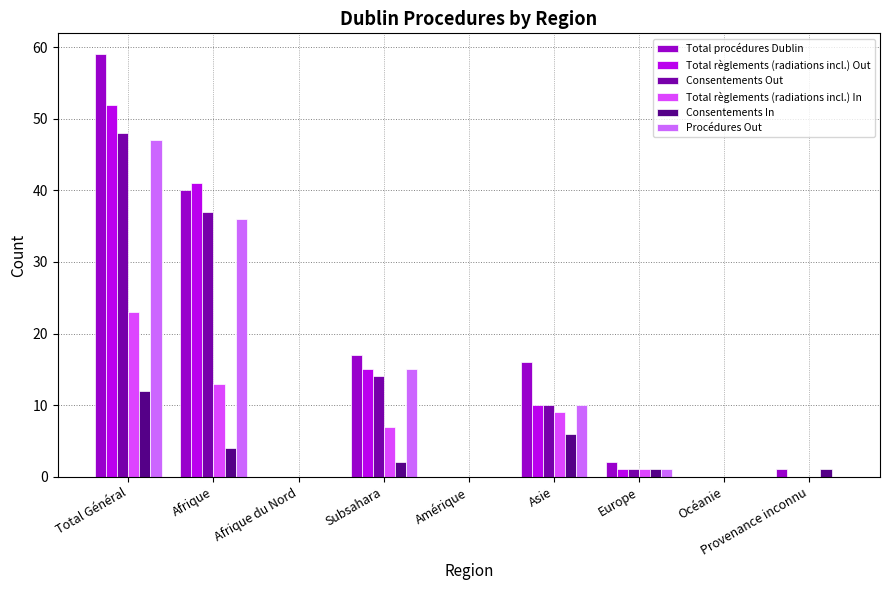

Are the bars horizontal?

No